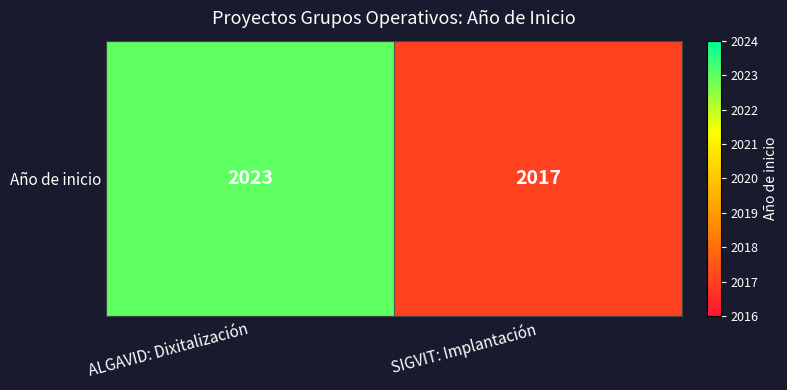

Between SIGVIT: Implantación and ALGAVID: Dixitalización, which is larger?

ALGAVID: Dixitalización